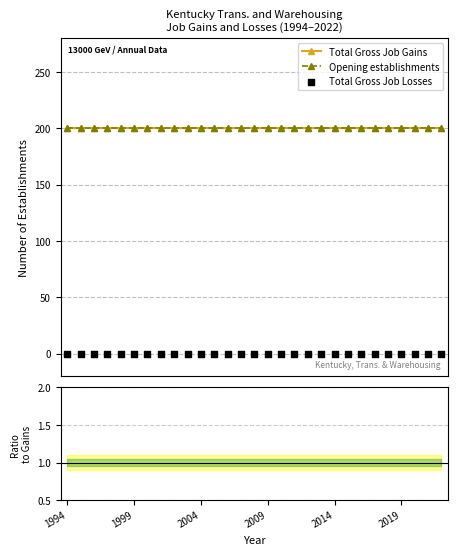

At which category is the sum across all series the highest?

1994